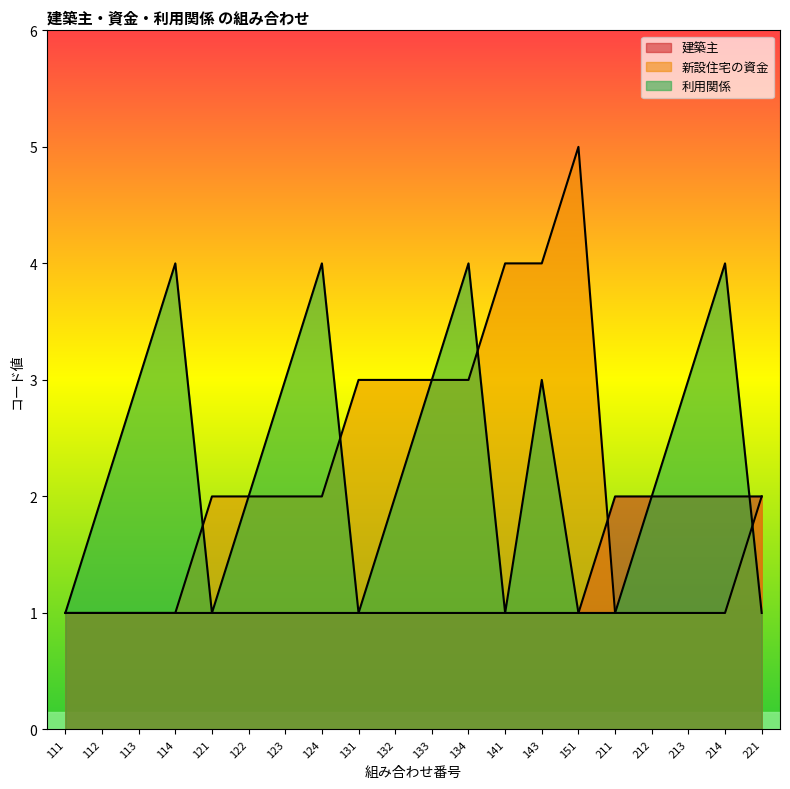

Where is the first local maximum for 新設住宅の資金?

151